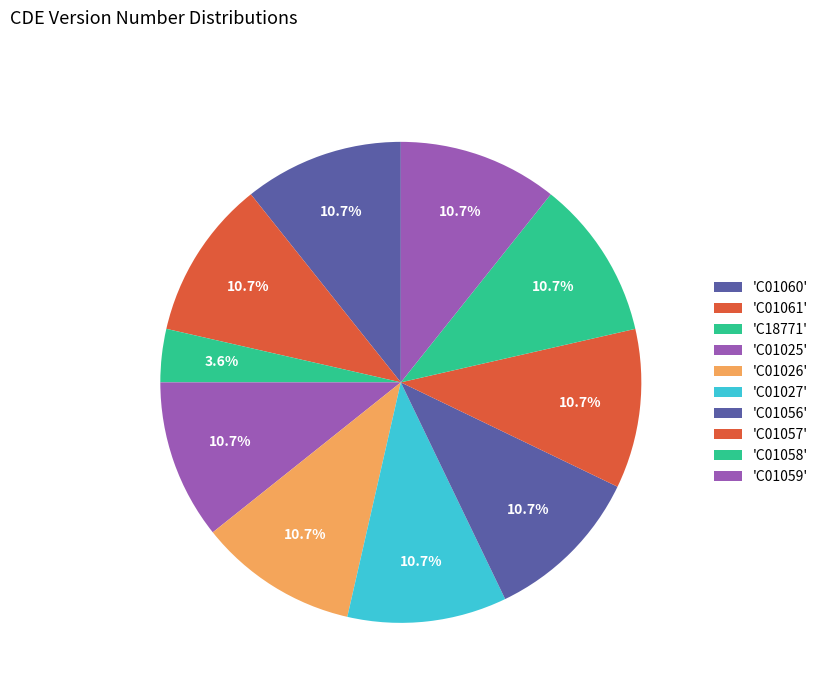

Which slice is the smallest?

C18771